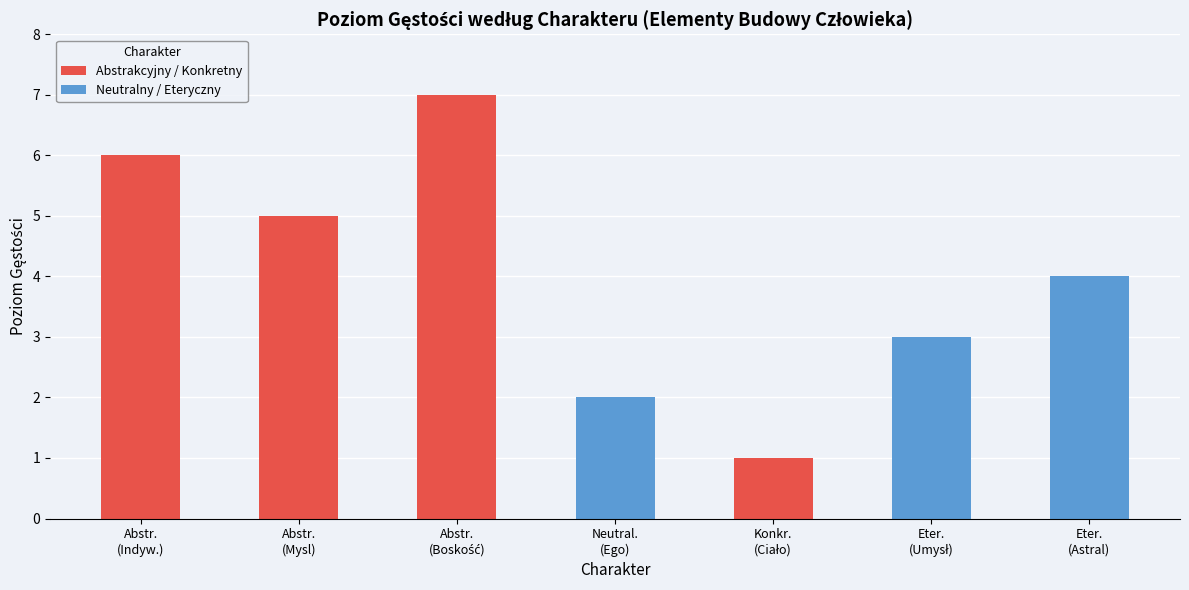

Which label corresponds to the largest value in the chart?

Abstr.
(Boskość)